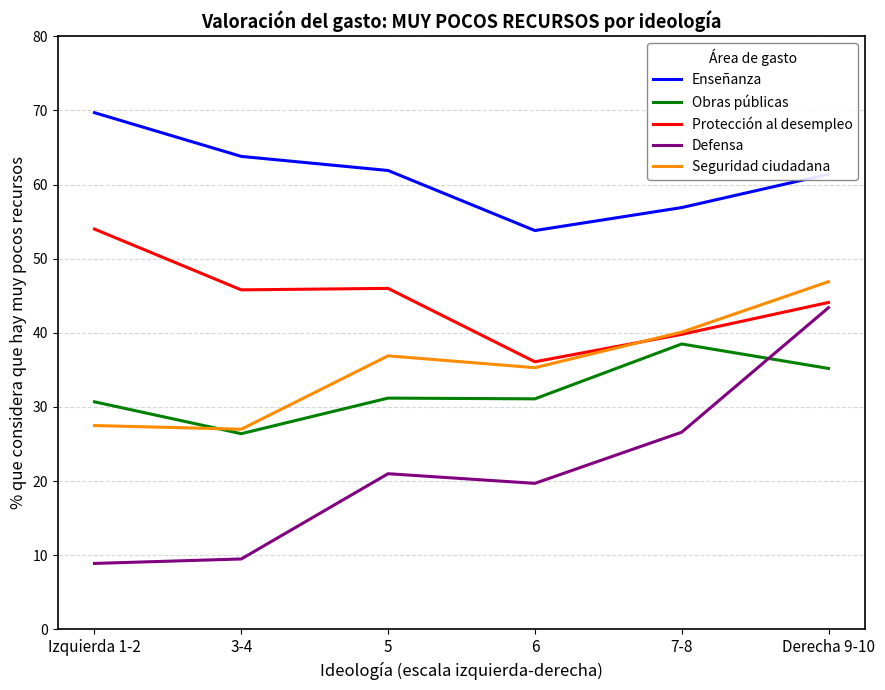

At which category is the sum across all series the highest?

Derecha 9-10